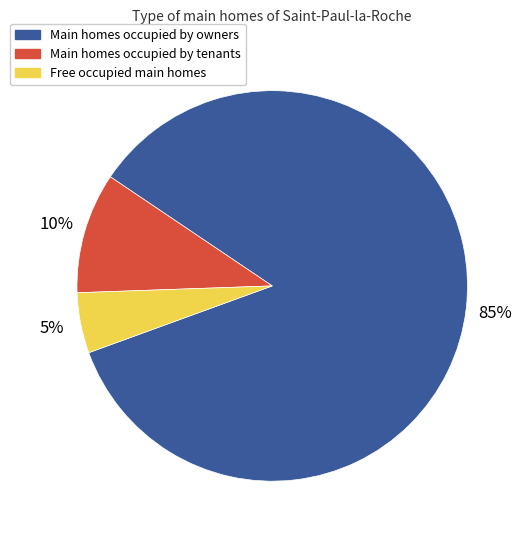

How many slices are in this pie chart?

3